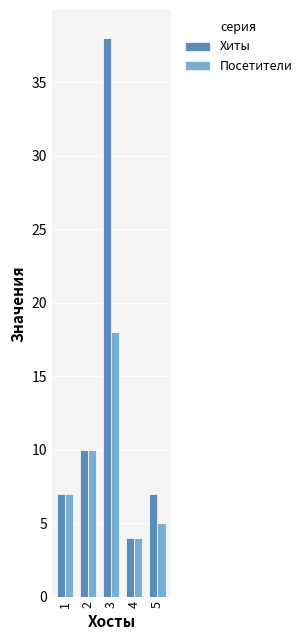

What is the average value of the Посетители series?

9